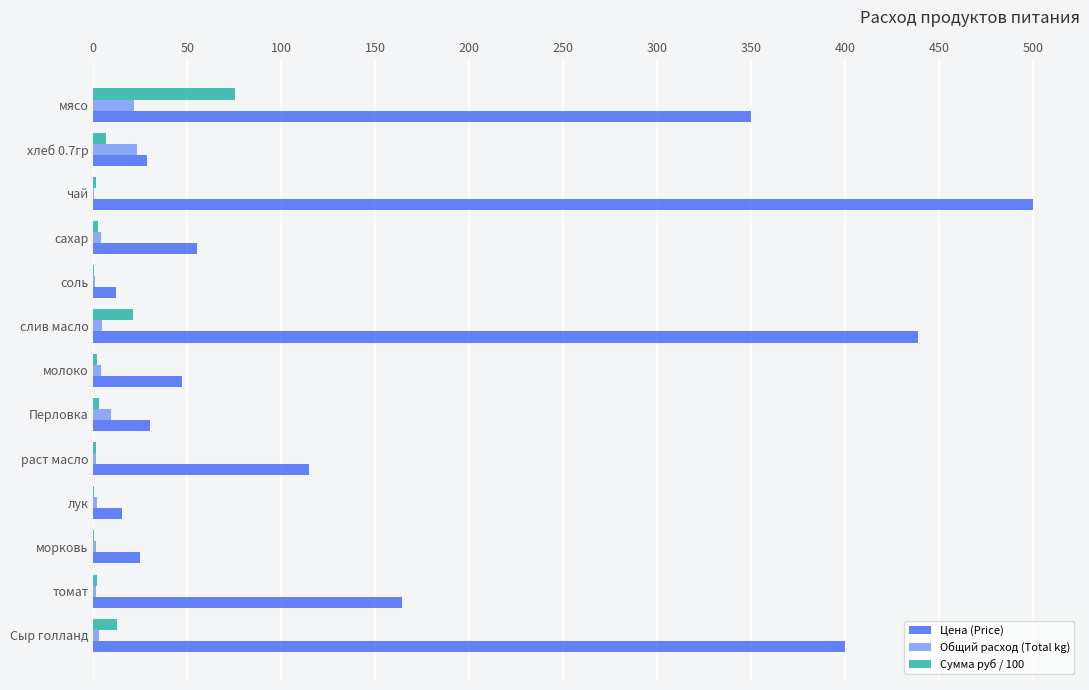

What is the maximum value for Общий расход (Total kg)?

23.3